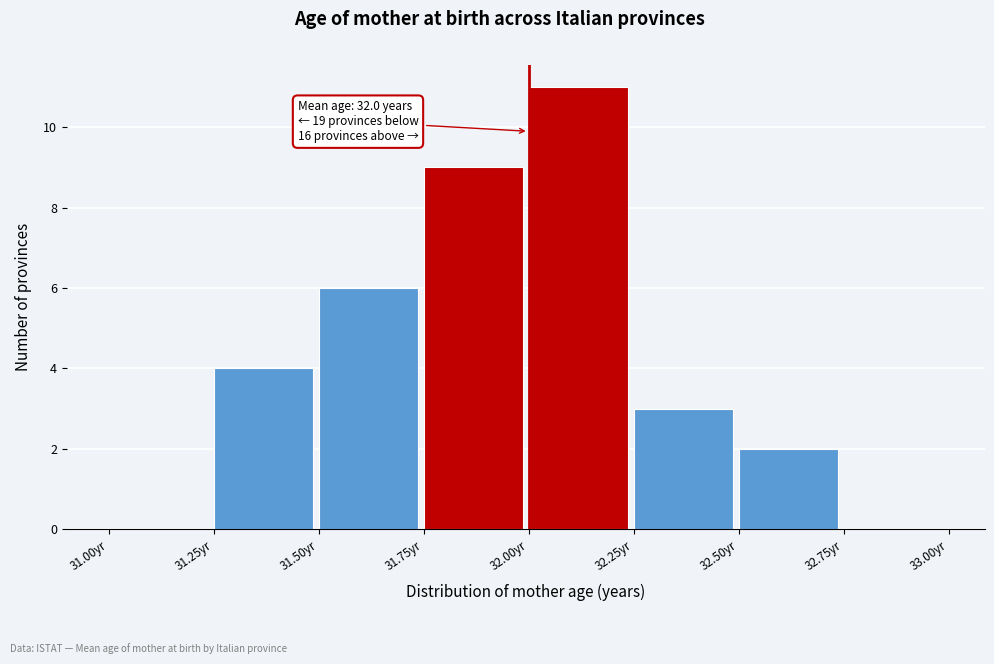

Which range on the x-axis has the tallest bar?

32.00 to 32.25